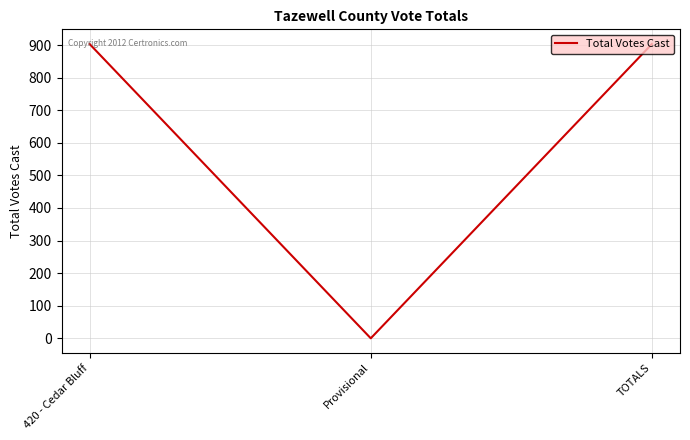

What is the sum of all values?

1806